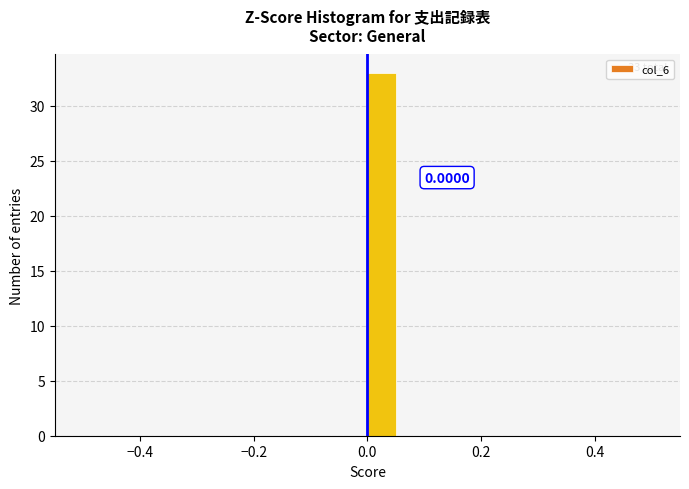

Read against the x-axis, roughly where is the centre of the tallest bar?

0.02